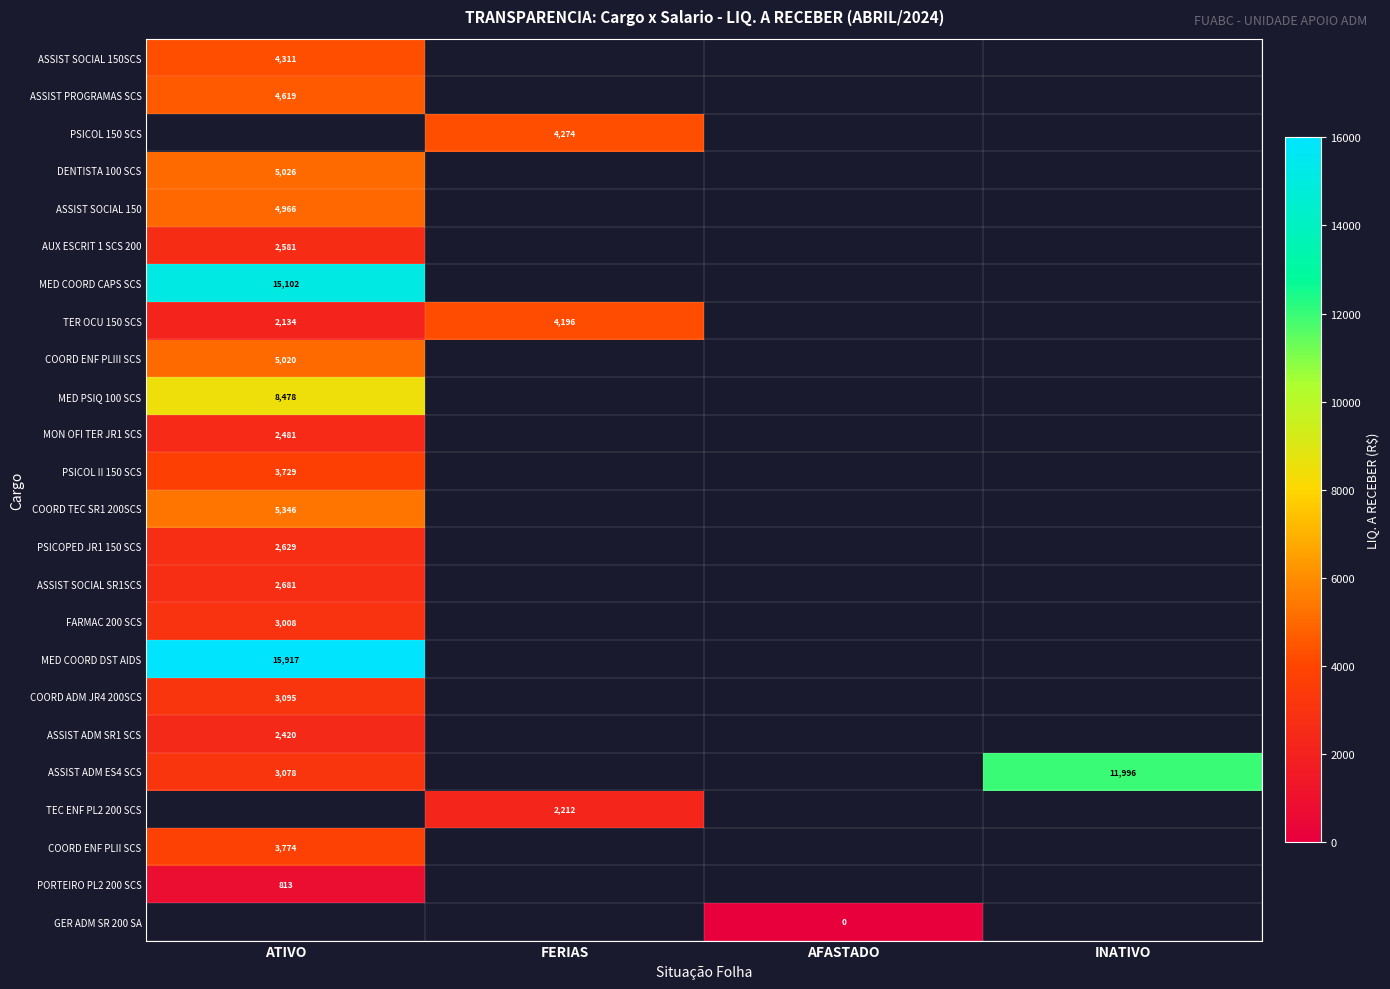

Which category has the lowest value in the AUX ESCRIT 1 SCS 200 series?

ATIVO